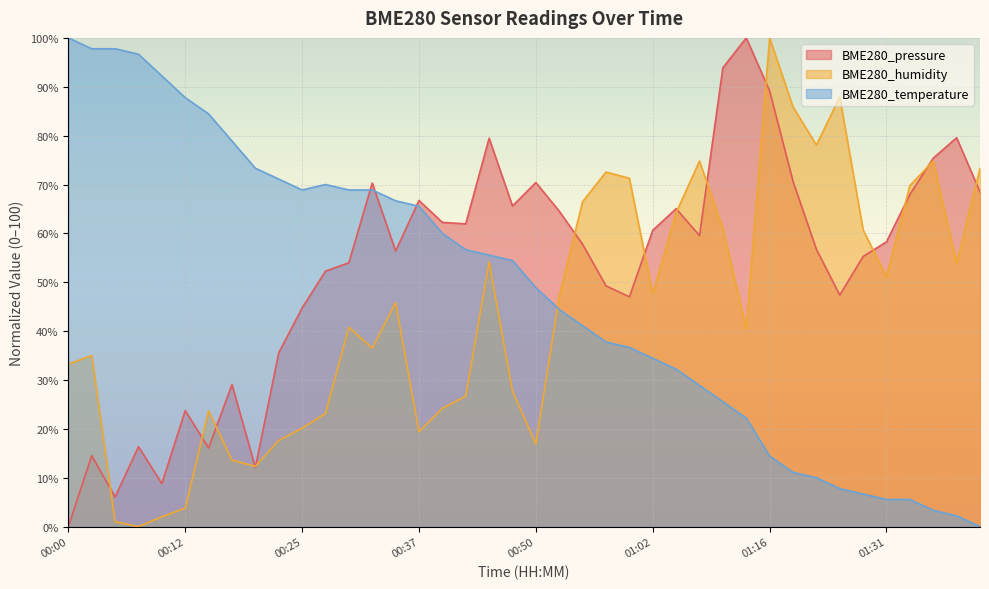

Is it true that BME280_pressure equals 14.5 at 00:03?

True